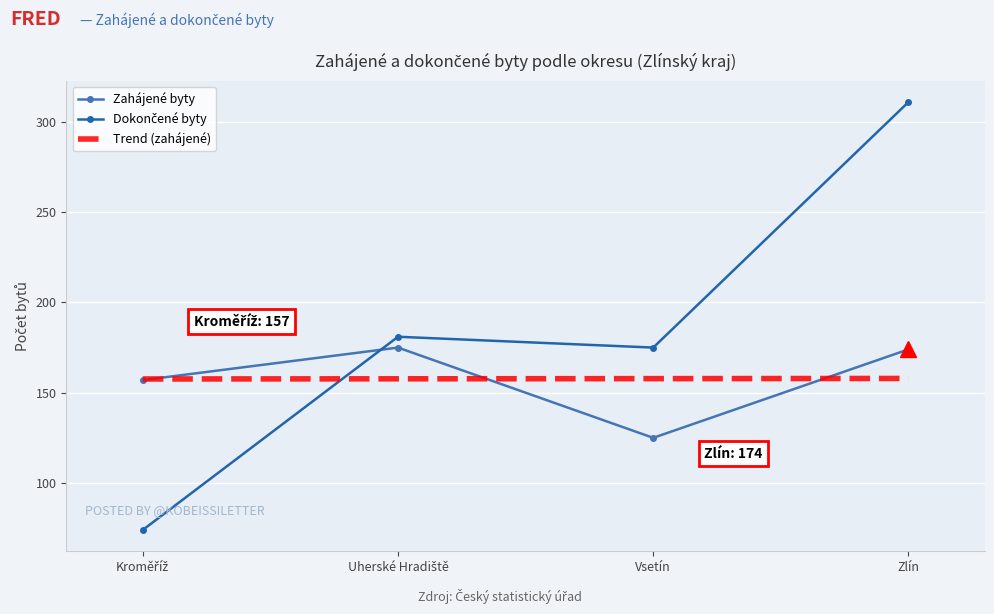

Where is the first local minimum for Zahájené byty?

Vsetín